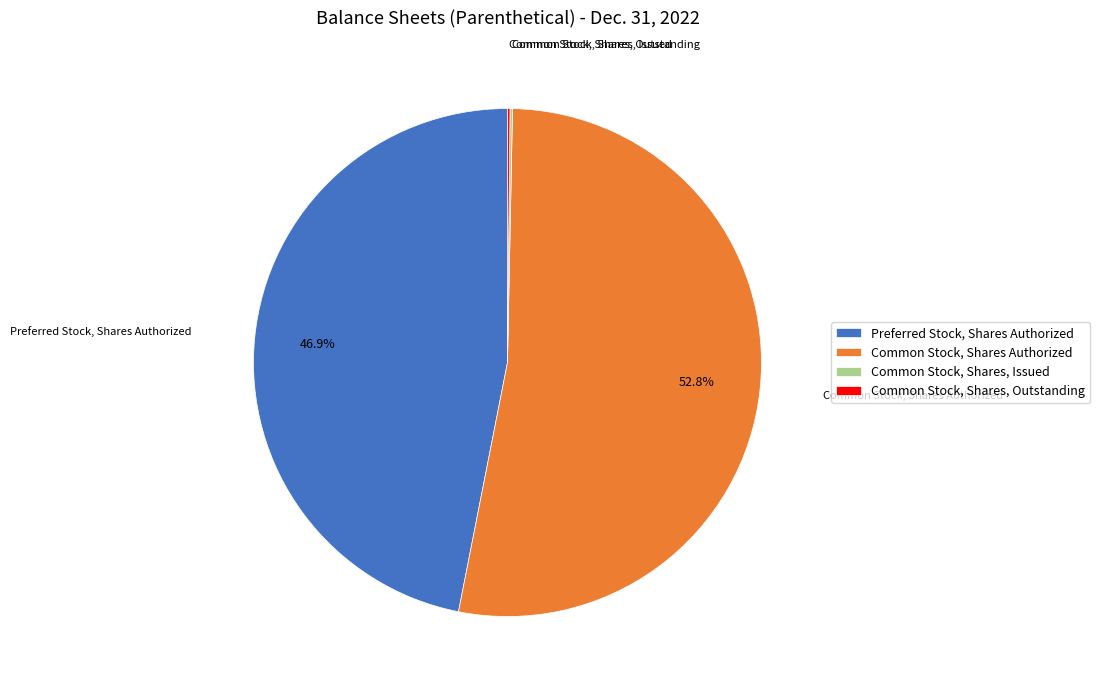

Does any single category account for the majority?

Yes